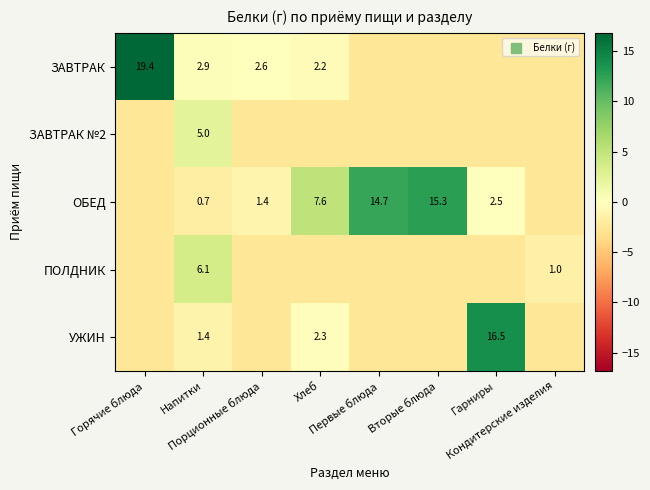

How many series are shown in this chart?

5